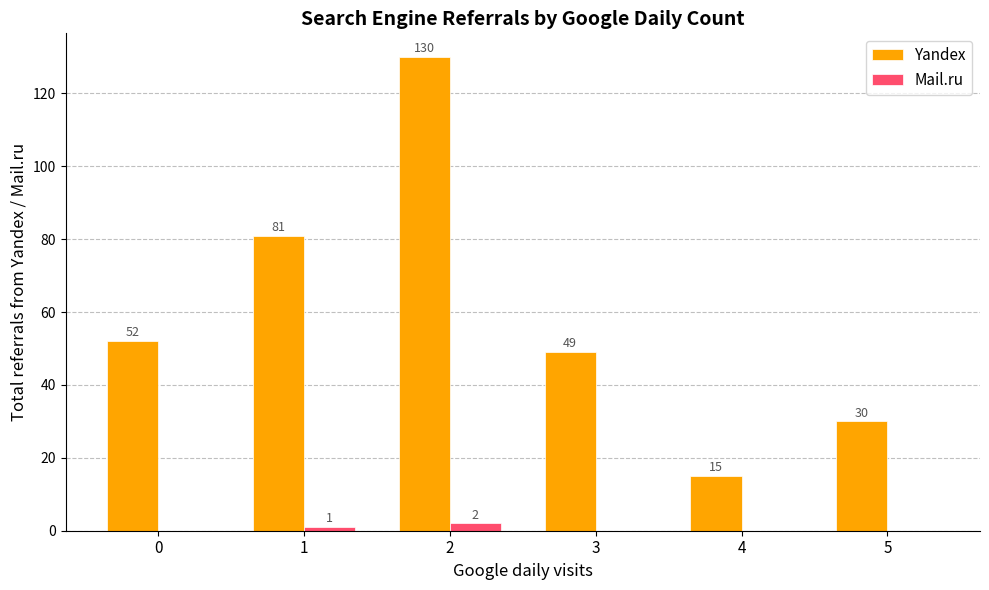

What is the maximum value for Mail.ru?

2